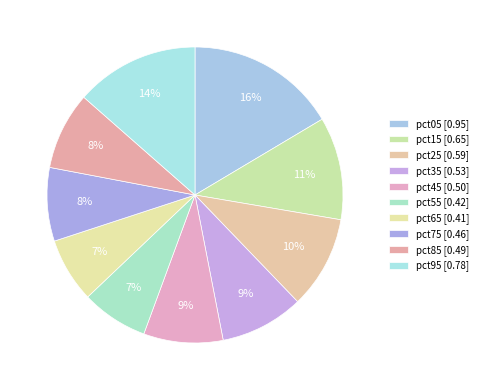

How many slices are in this pie chart?

10